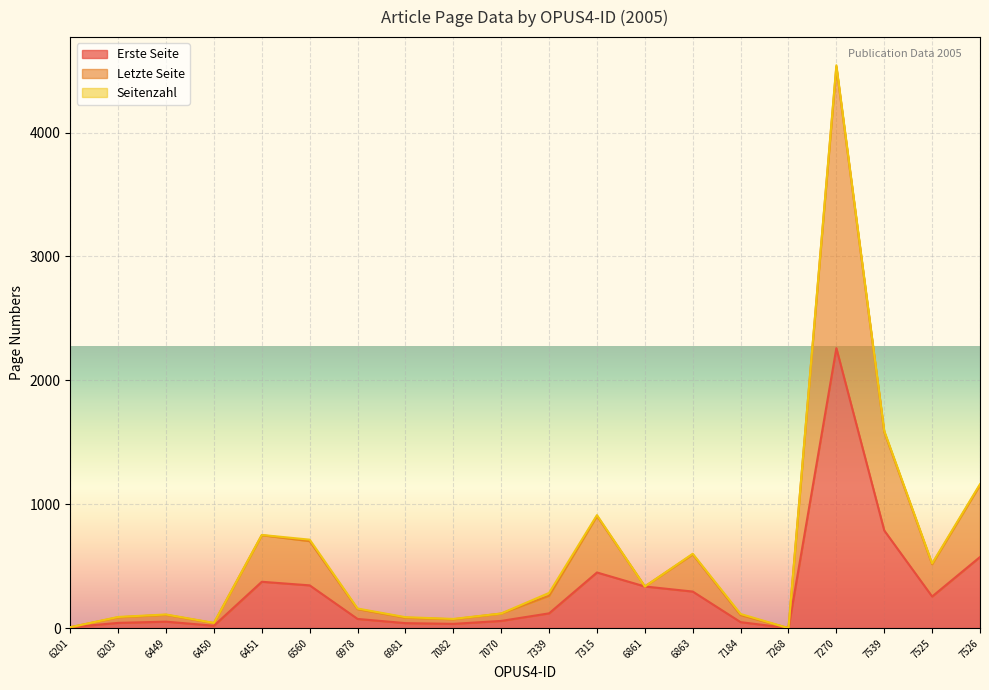

At which category is the sum across all series the highest?

7270